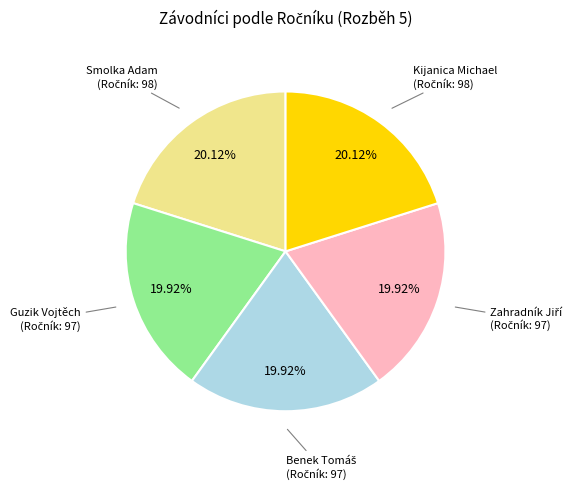

Is there any slice that represents more than half of the pie?

No